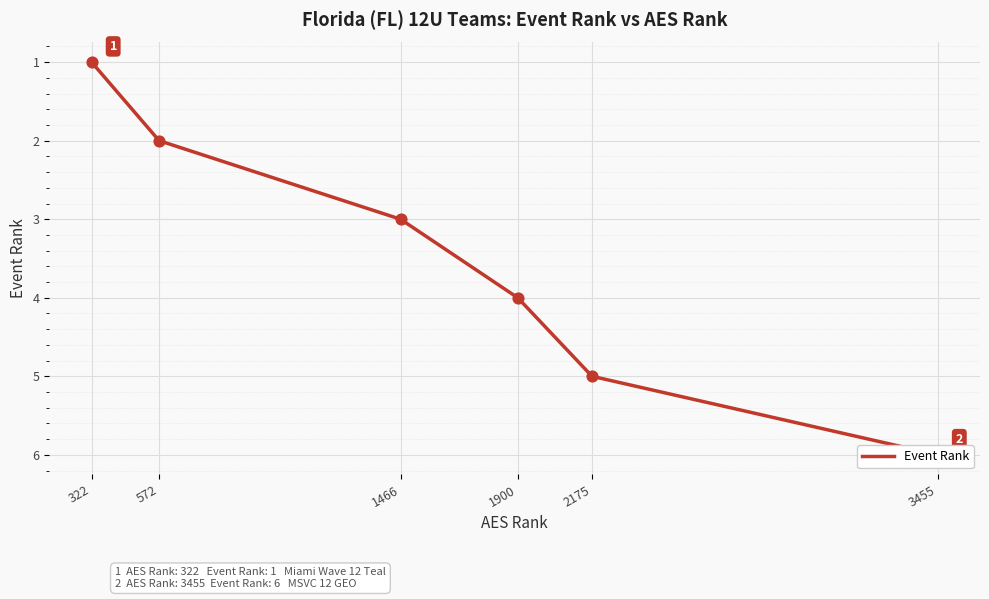

What is the ratio of the value at 1900 to the value at 572?

2.0